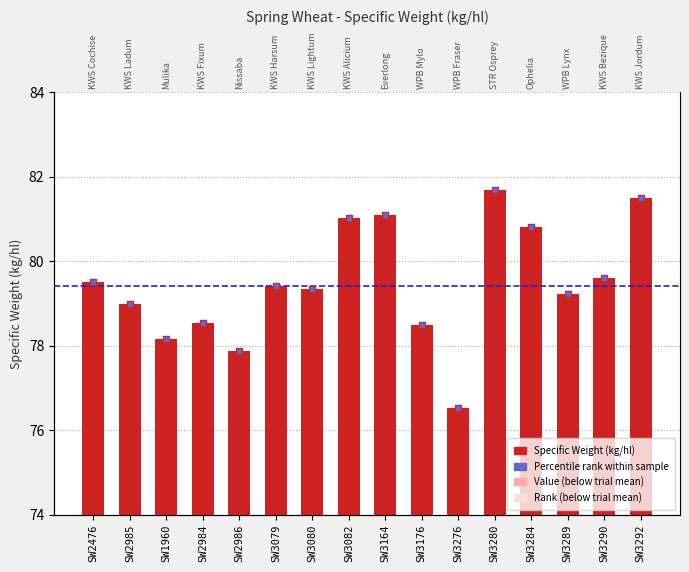

Which has a higher value, SW2985 or SW3080?

SW3080